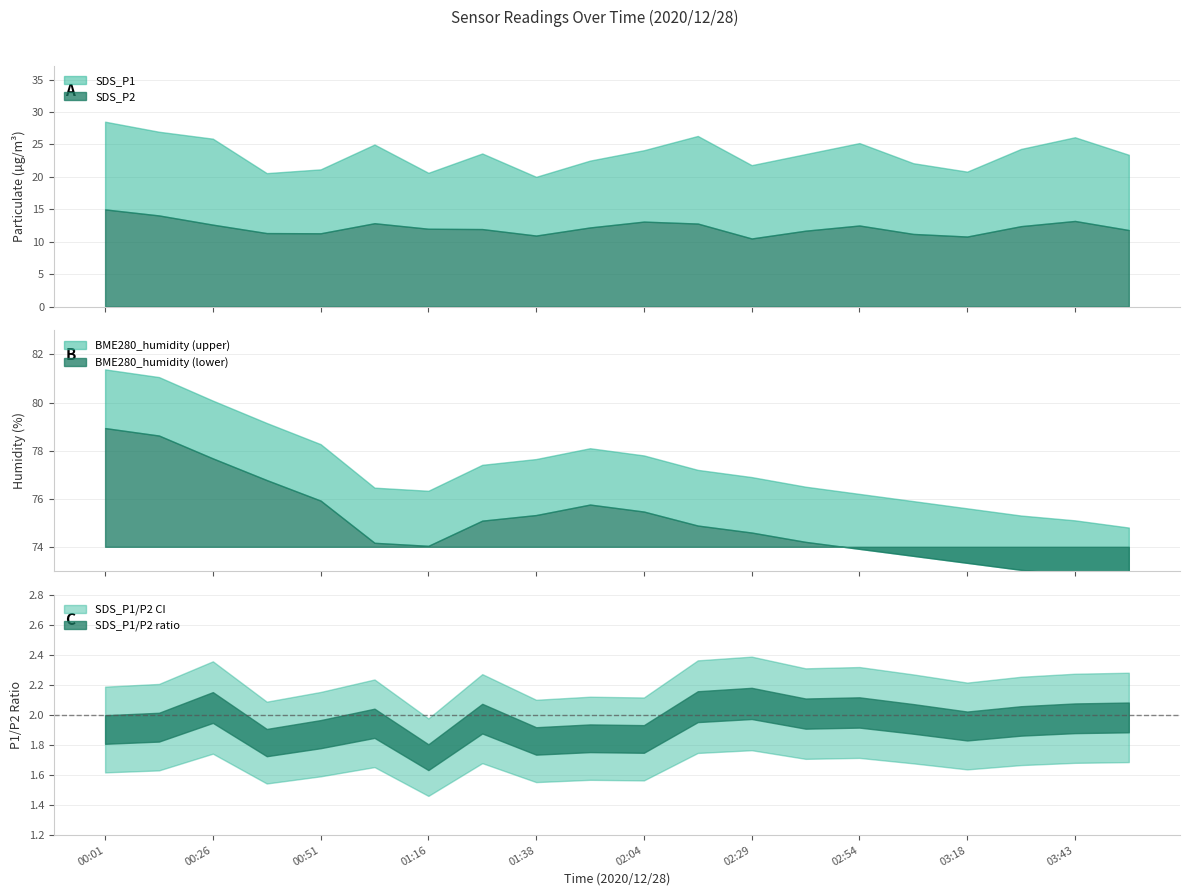

What is the highest value of the SDS_P2 series?

15.0